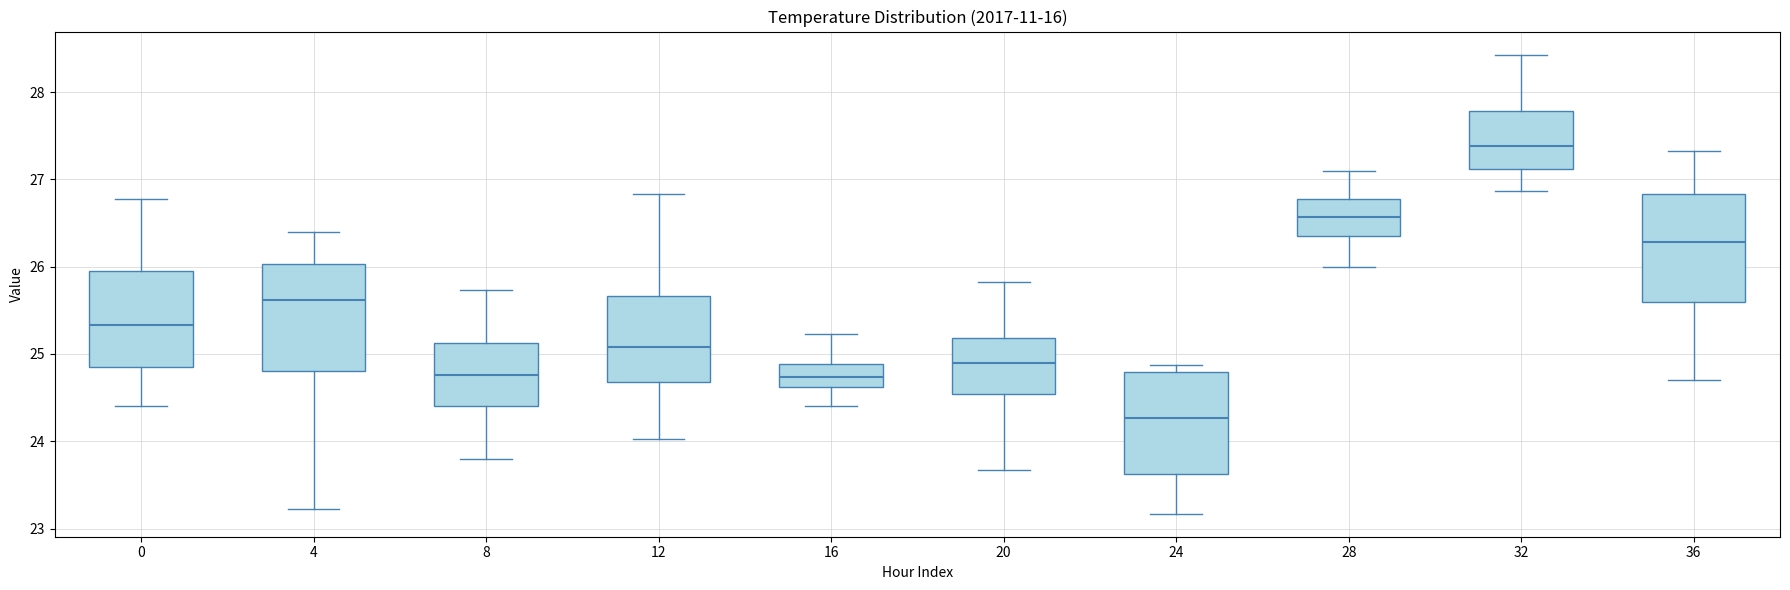

Where is the upper edge of the box at x = 4 on the y-axis? The values are not printed on the chart, so give them approximately, as read against the axis.

26.0